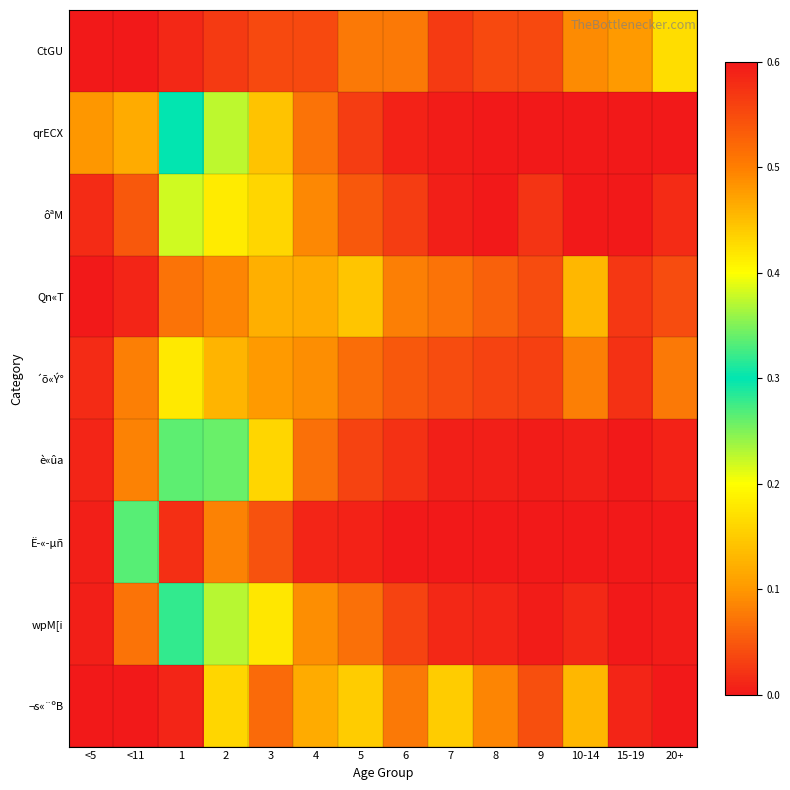

How many series are shown in this chart?

9